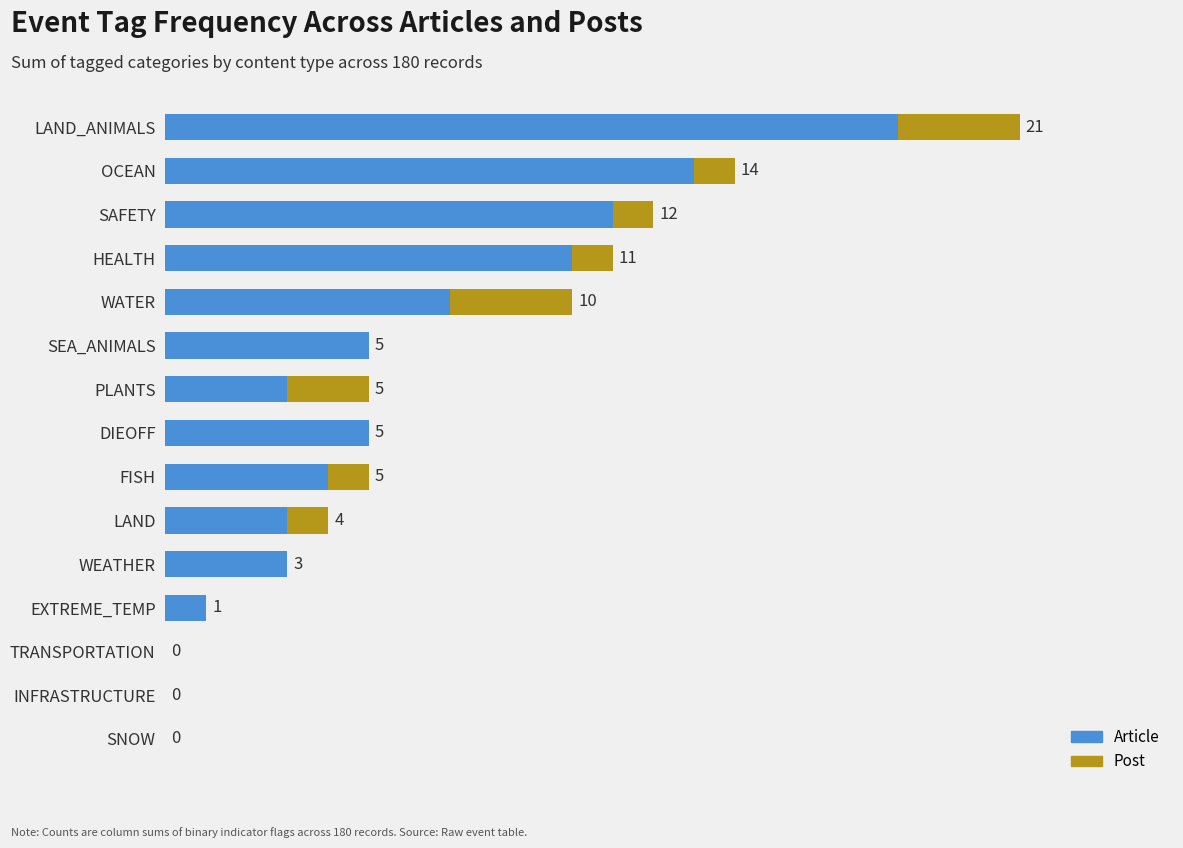

At which category is the sum across all series the highest?

LAND_ANIMALS